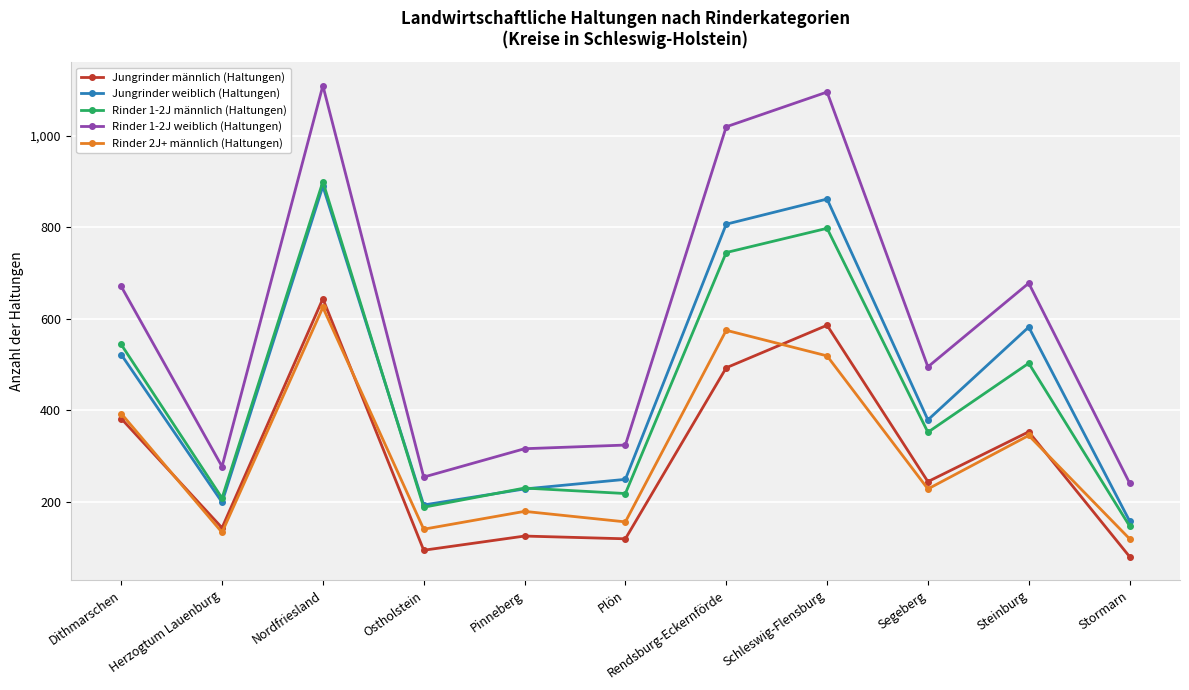

At which category is the sum across all series the highest?

Nordfriesland